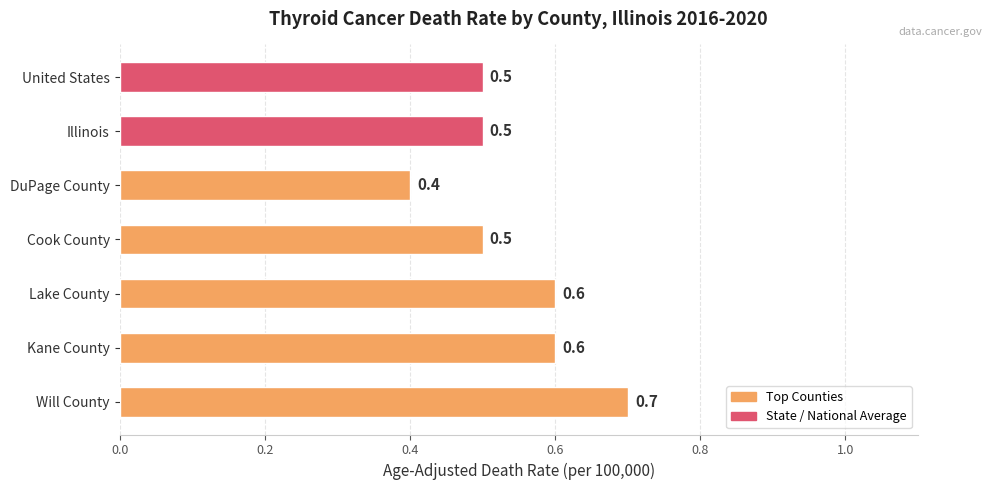

What is the smallest value displayed?

0.4